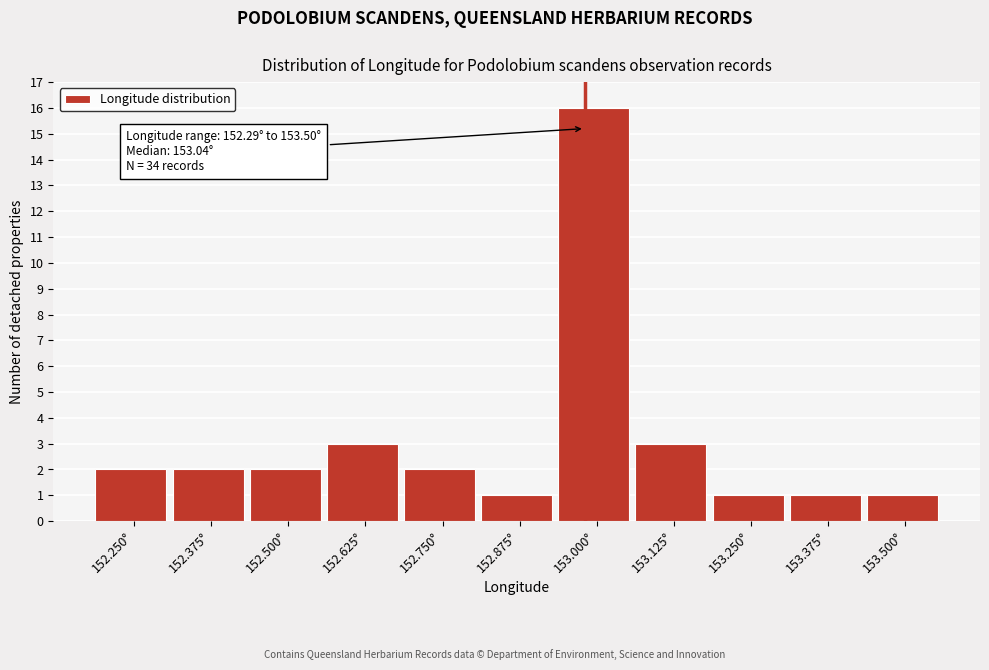

Reading left to right, transcribe all the data shown in this chart.

2	2	2	3	2	1	16	3	1	1	1